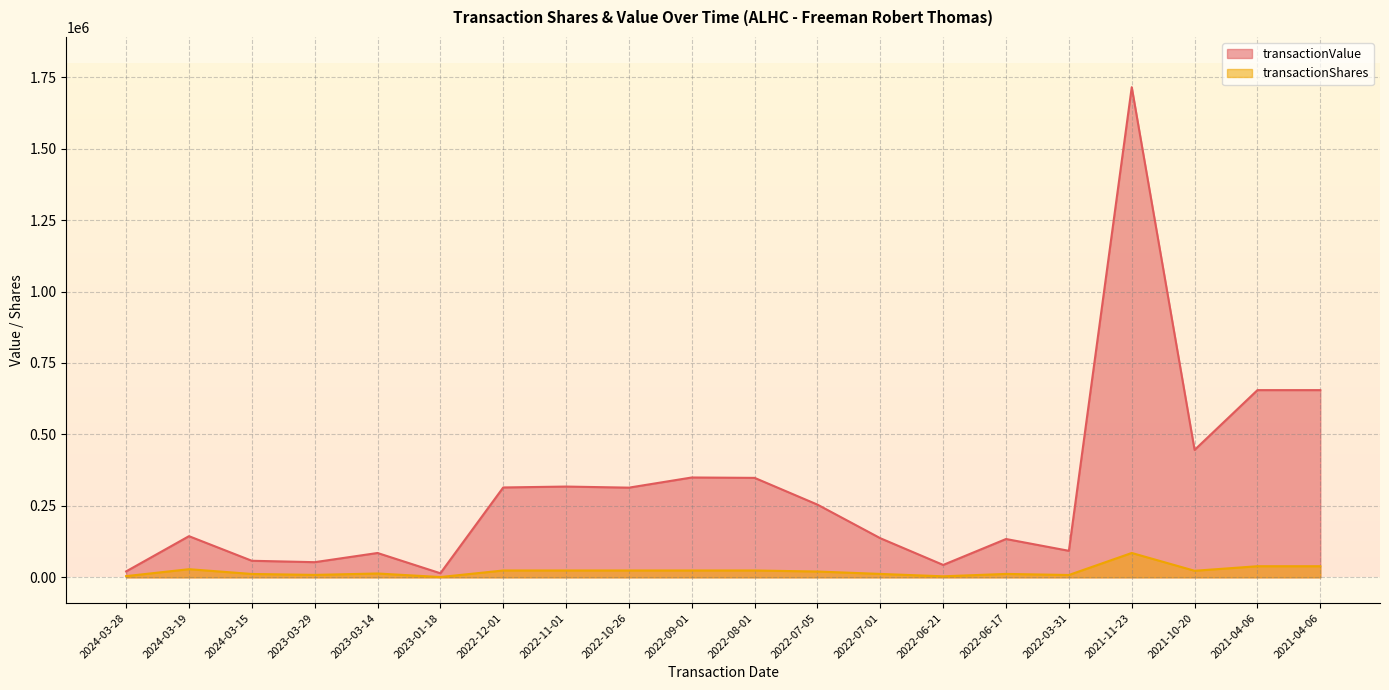

The transactionShares series shows 35915 at 2022-10-26. True or false?

False